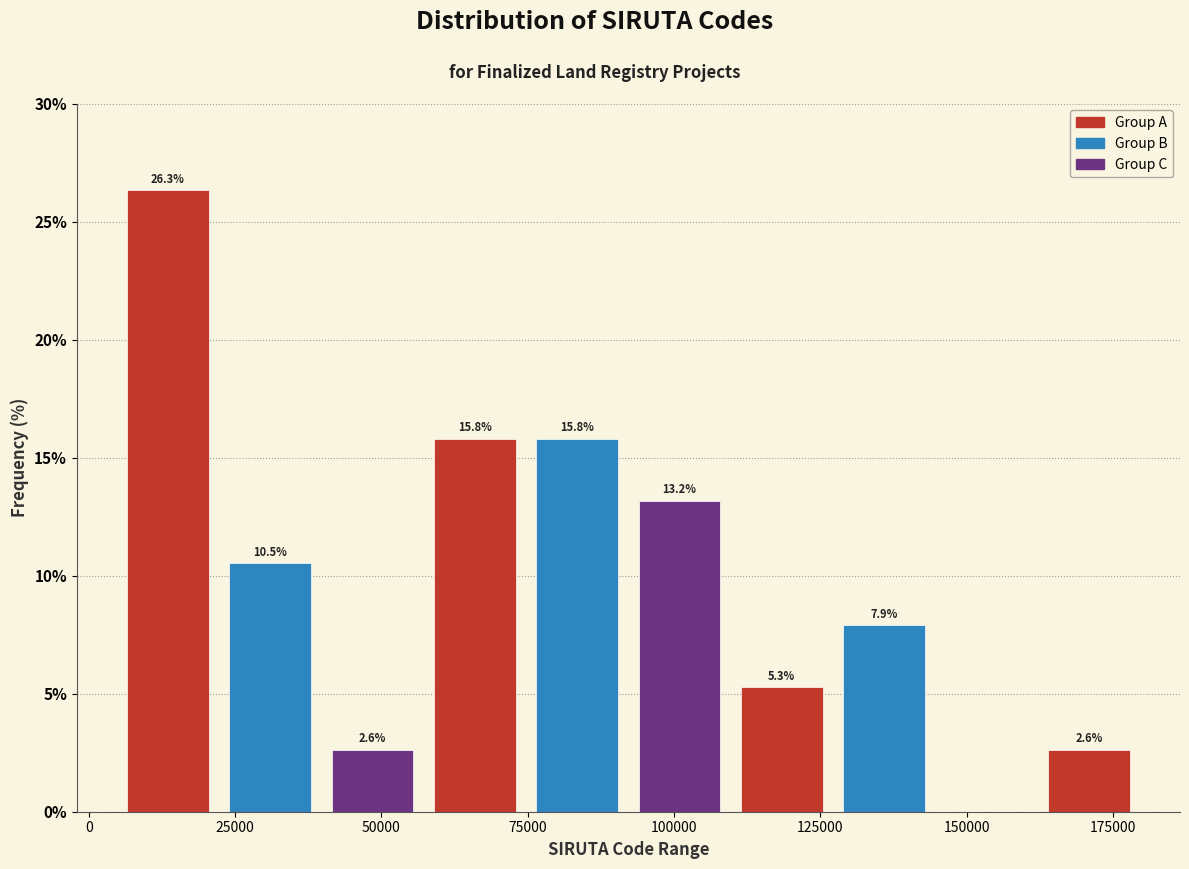

Around what value on the x-axis is the tallest bar? Give the approximate position of its centre, as read against the axis.

15000